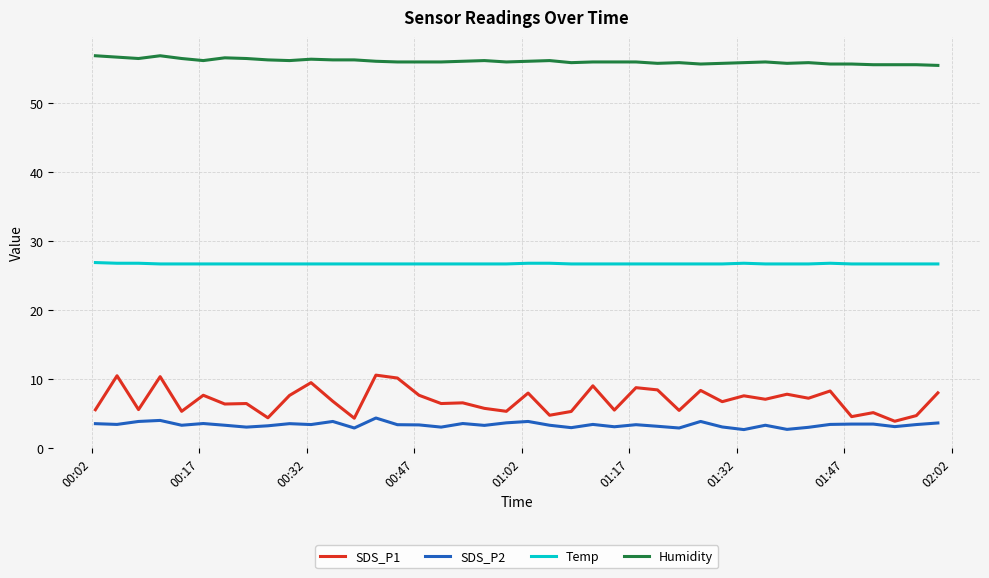

Which series has the largest total across all categories?

Humidity